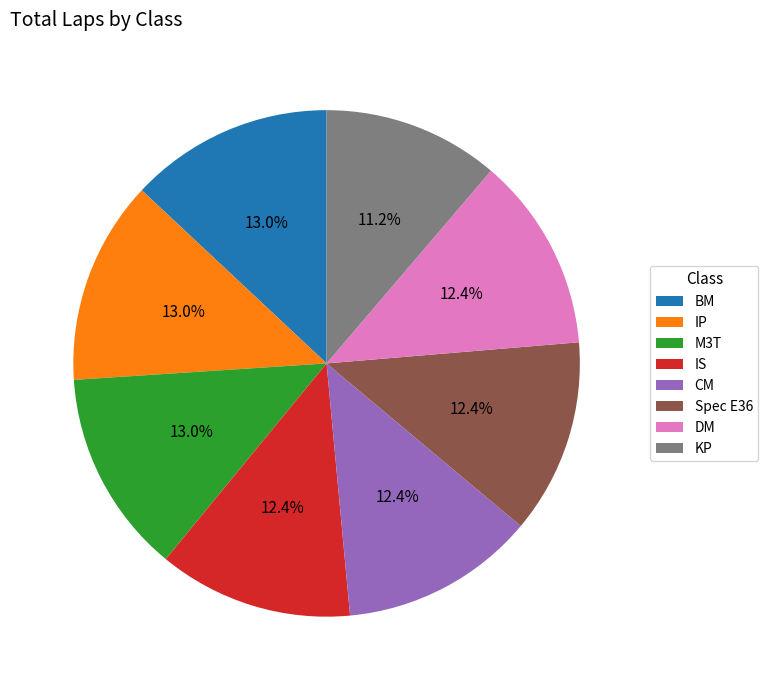

How much of the chart is everything except M3T?

87.0%